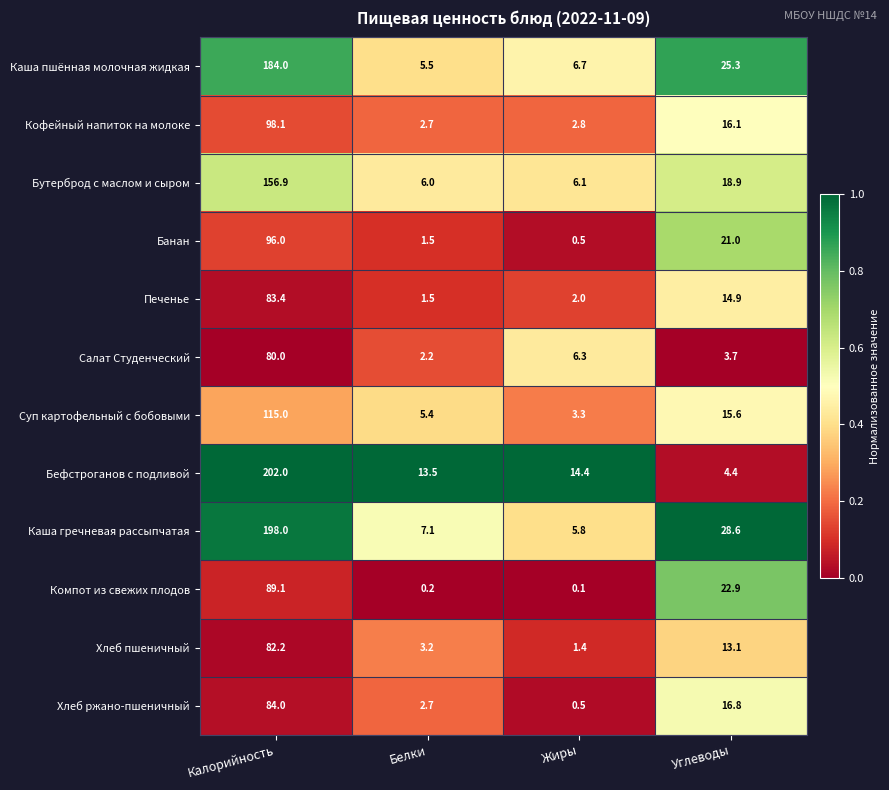

Which series has the largest total across all categories?

Каша гречневая рассыпчатая